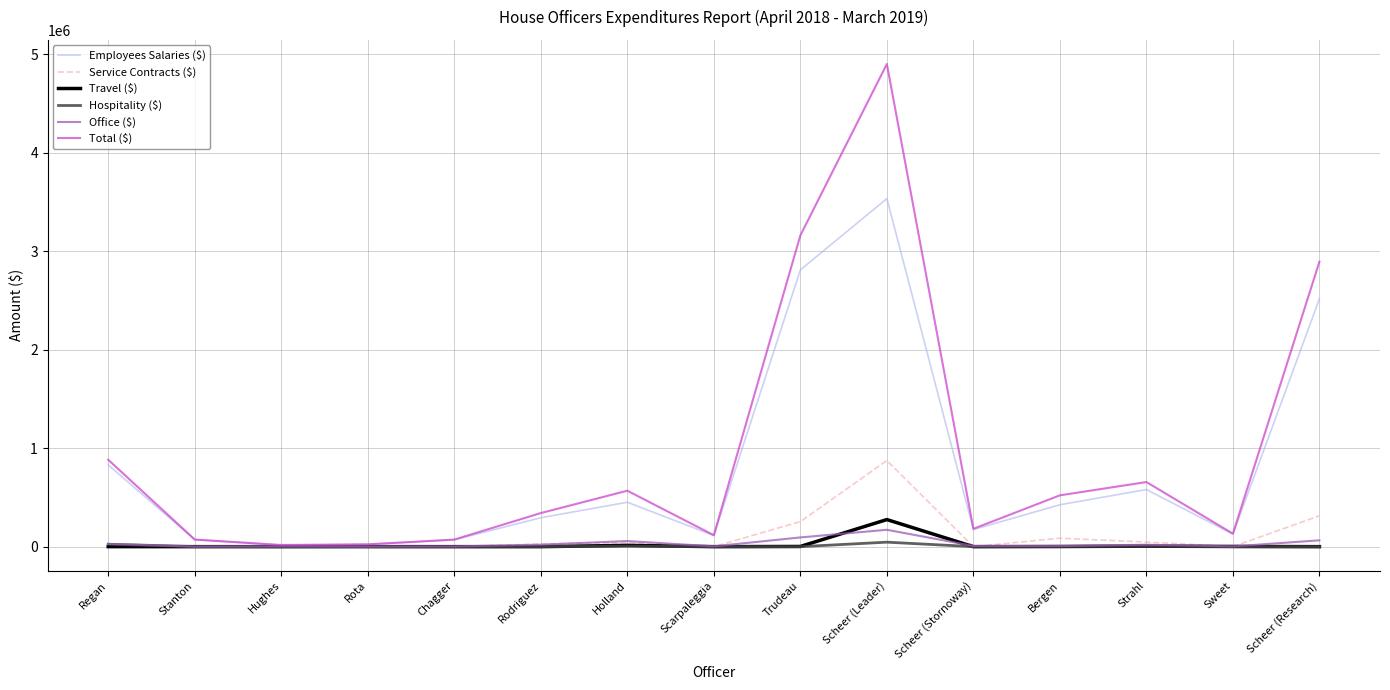

Which series has the widest spread of values?

Total ($)